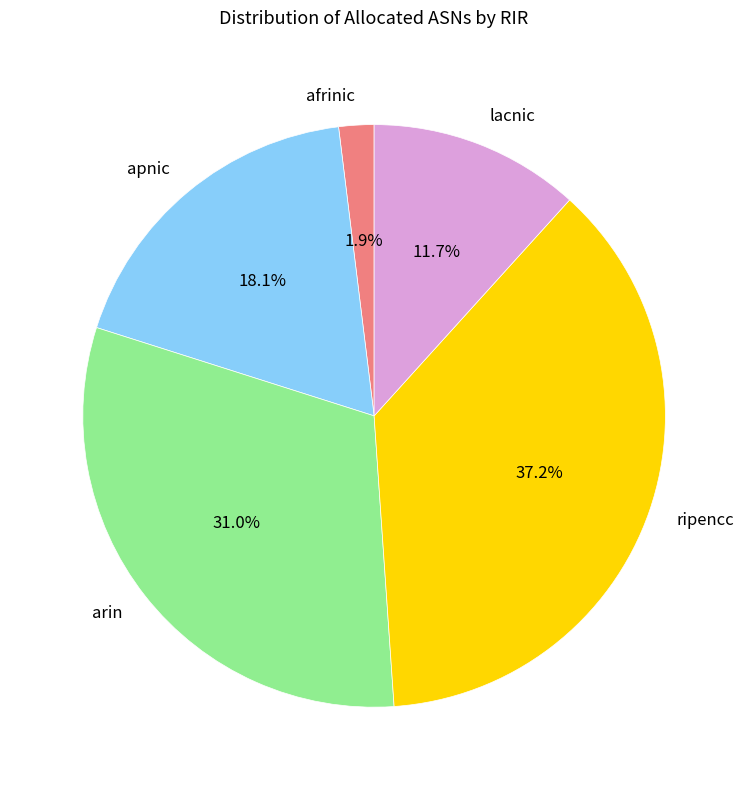

Is apnic the majority of the pie?

No